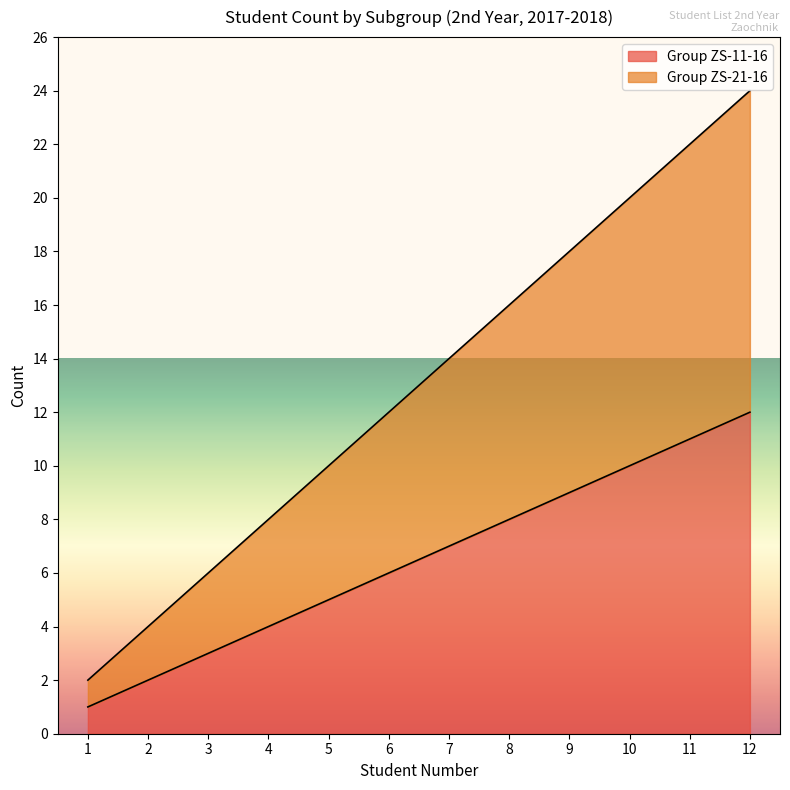

True or false: Group ZS-21-16 and Group ZS-11-16 cross at least once.

False